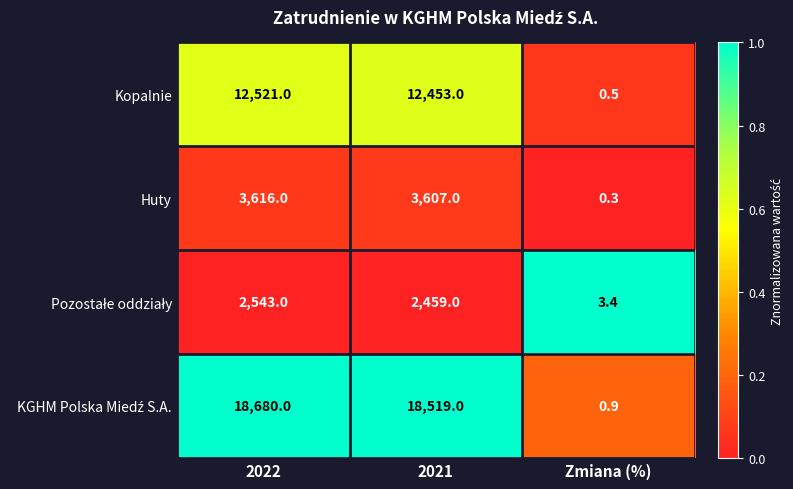

What is the difference between the maximum and minimum values in the Kopalnie series?

12520.5